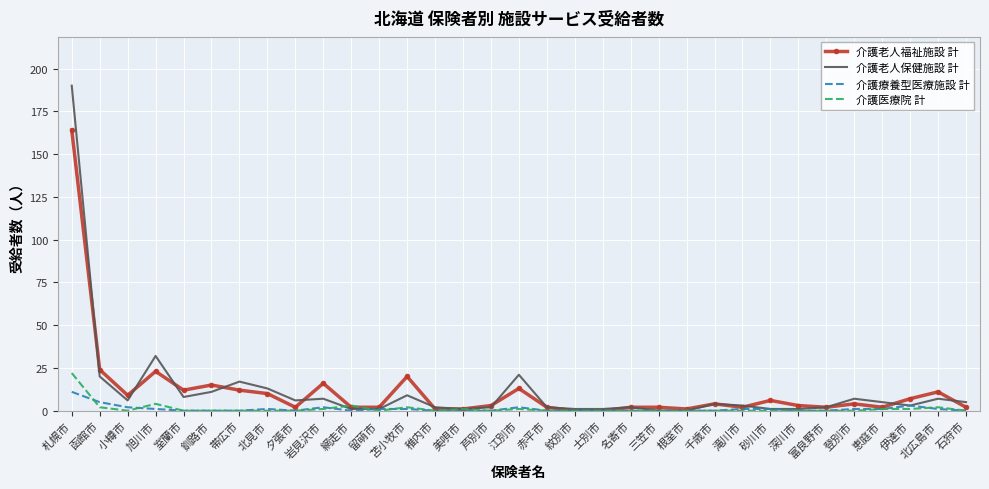

Count the number of categories in the chart.

33